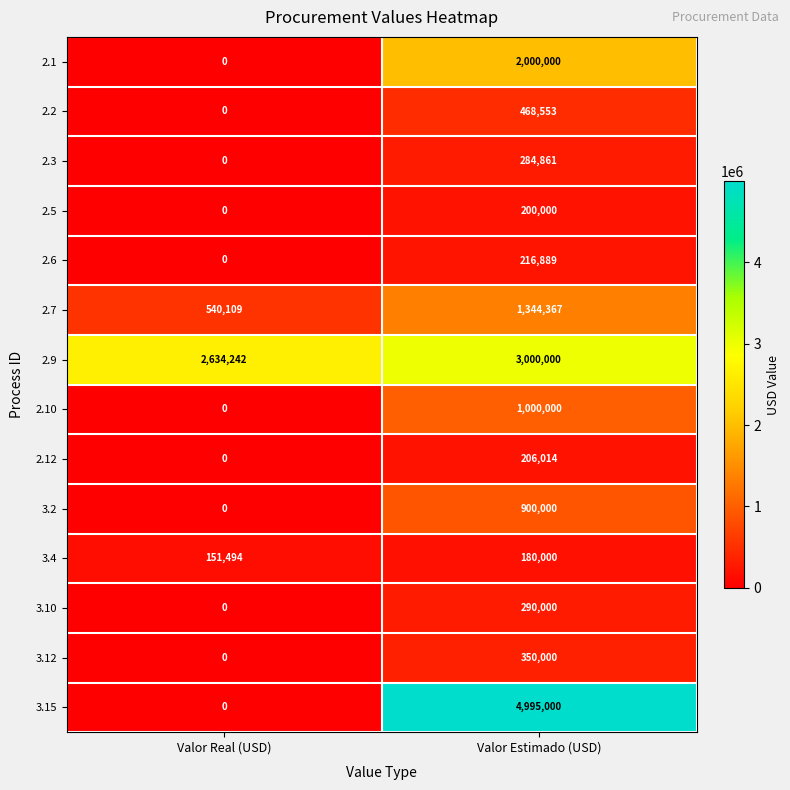

Rank the categories by 2.12 value from lowest to highest.

Valor Real (USD), Valor Estimado (USD)